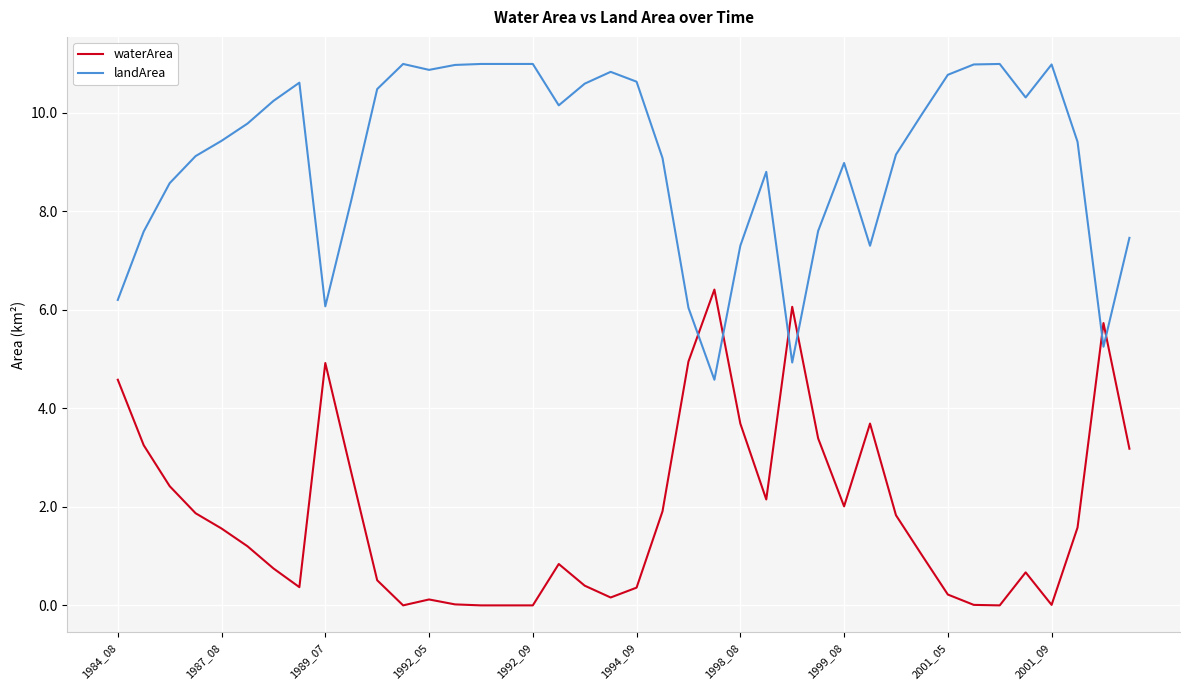

True or false: landArea and waterArea cross at least once.

True